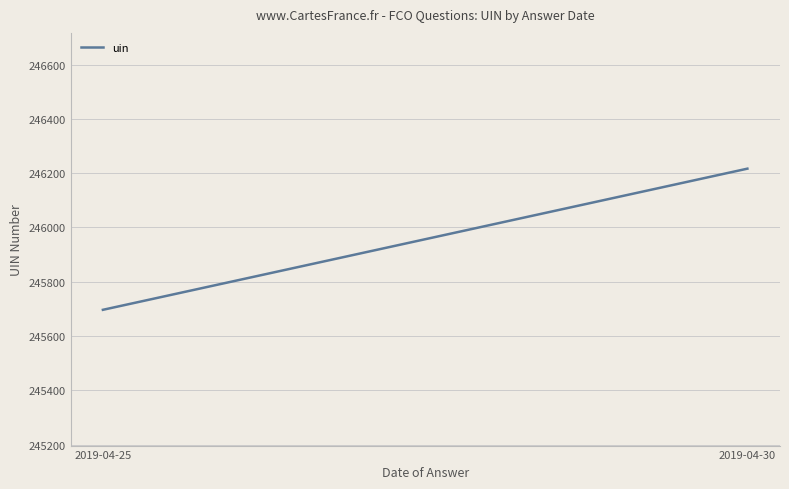

Is this an area chart (filled region under the line)?

No